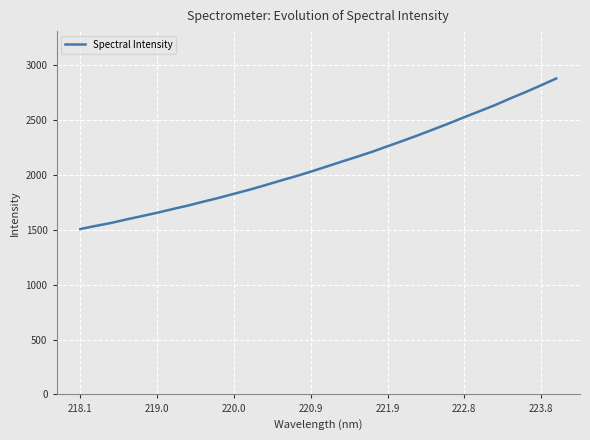

What is the difference between the maximum and minimum values?

1369.3